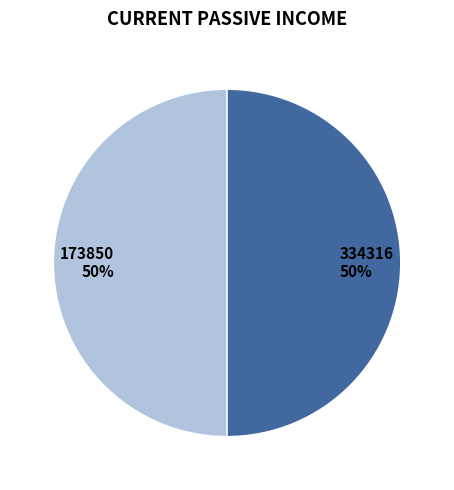

Is it true that 173850 is 50% of the pie?

True